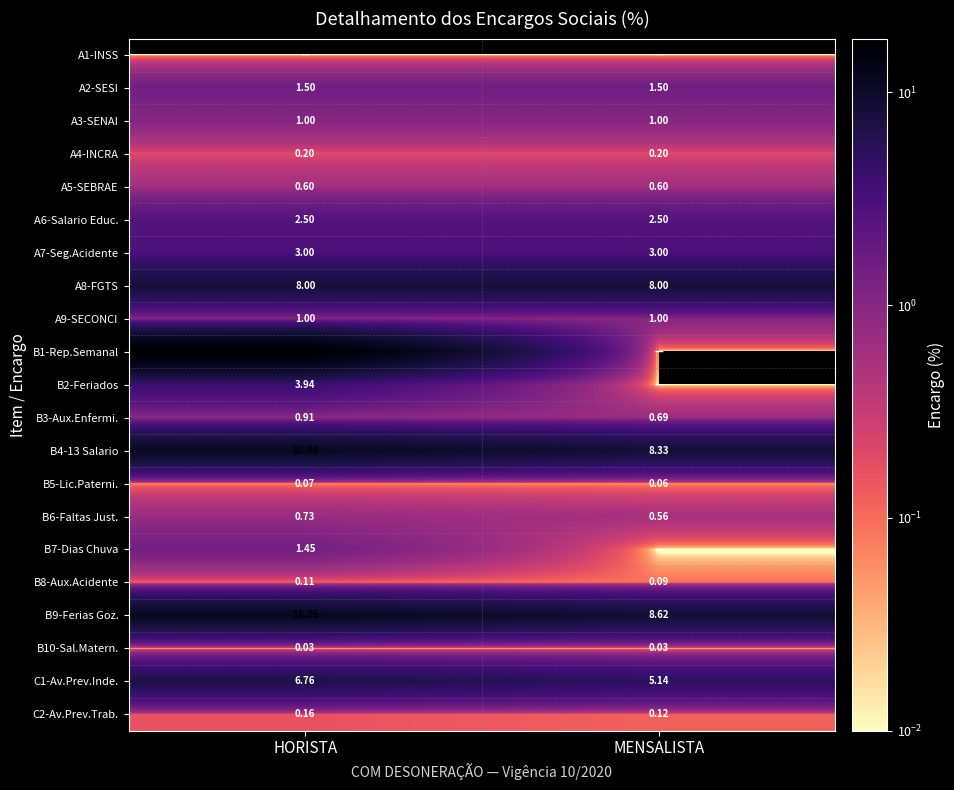

How many categories are shown in the chart?

2